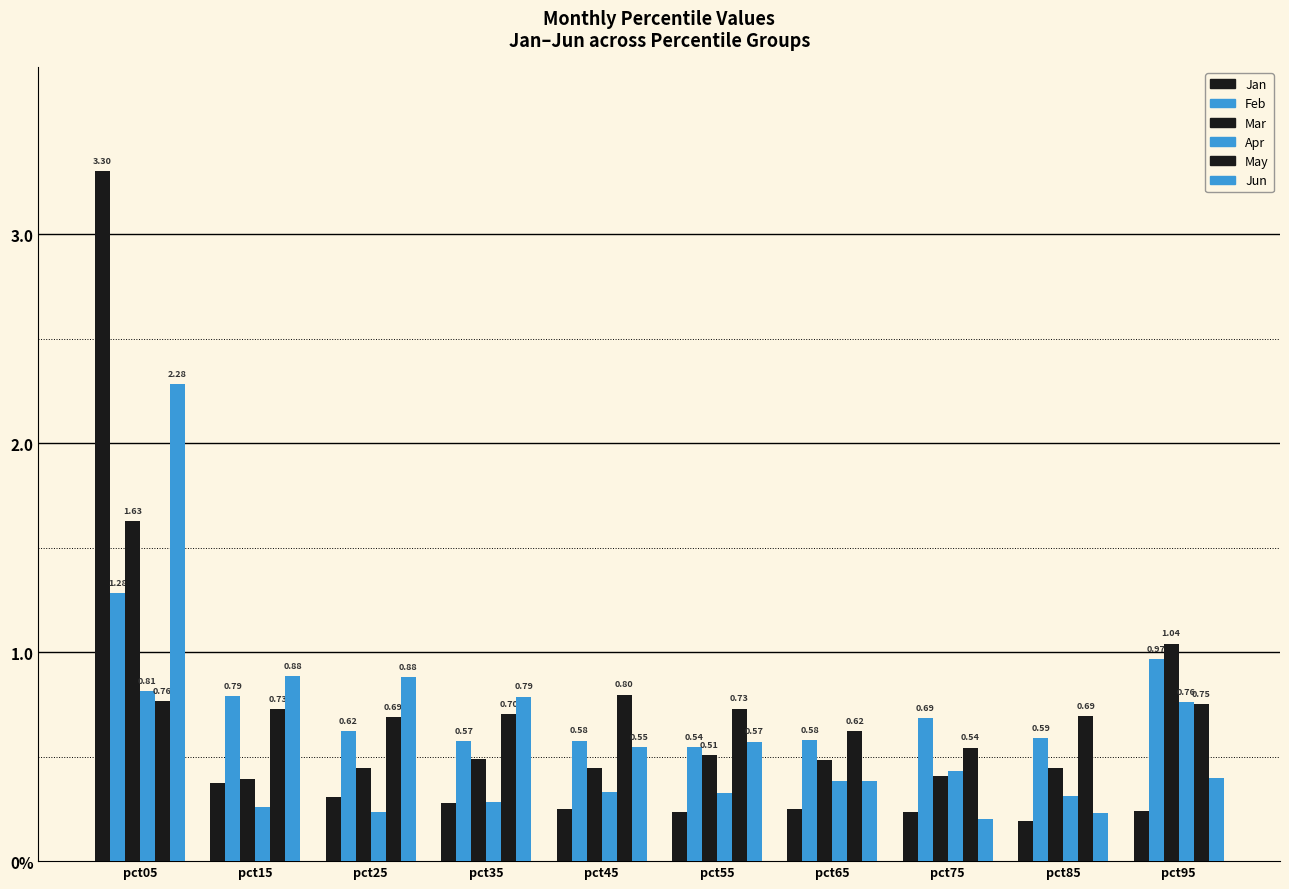

What is the greatest value displayed?

3.3